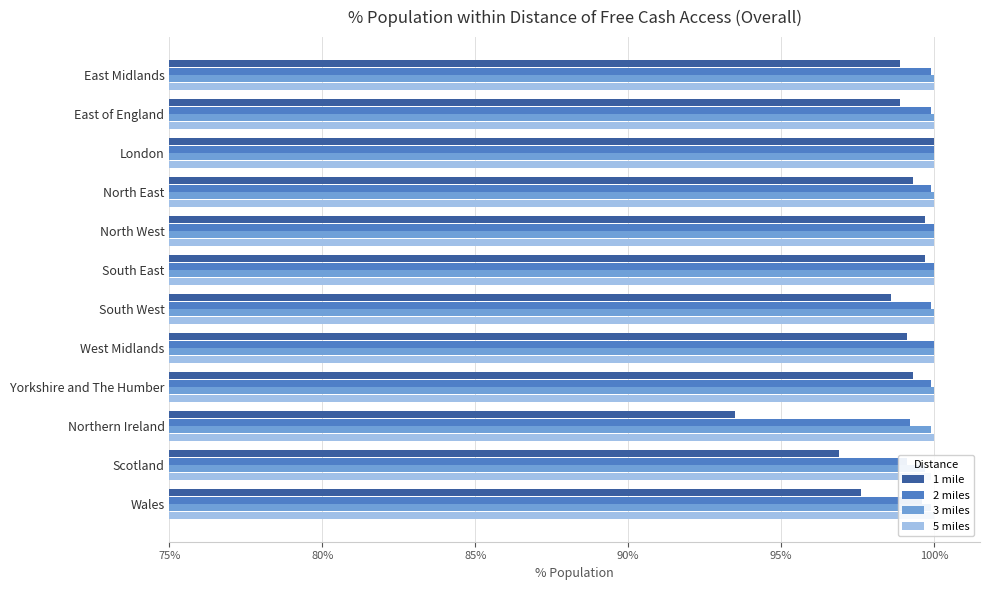

Which series has the largest range (max minus min)?

1 mile